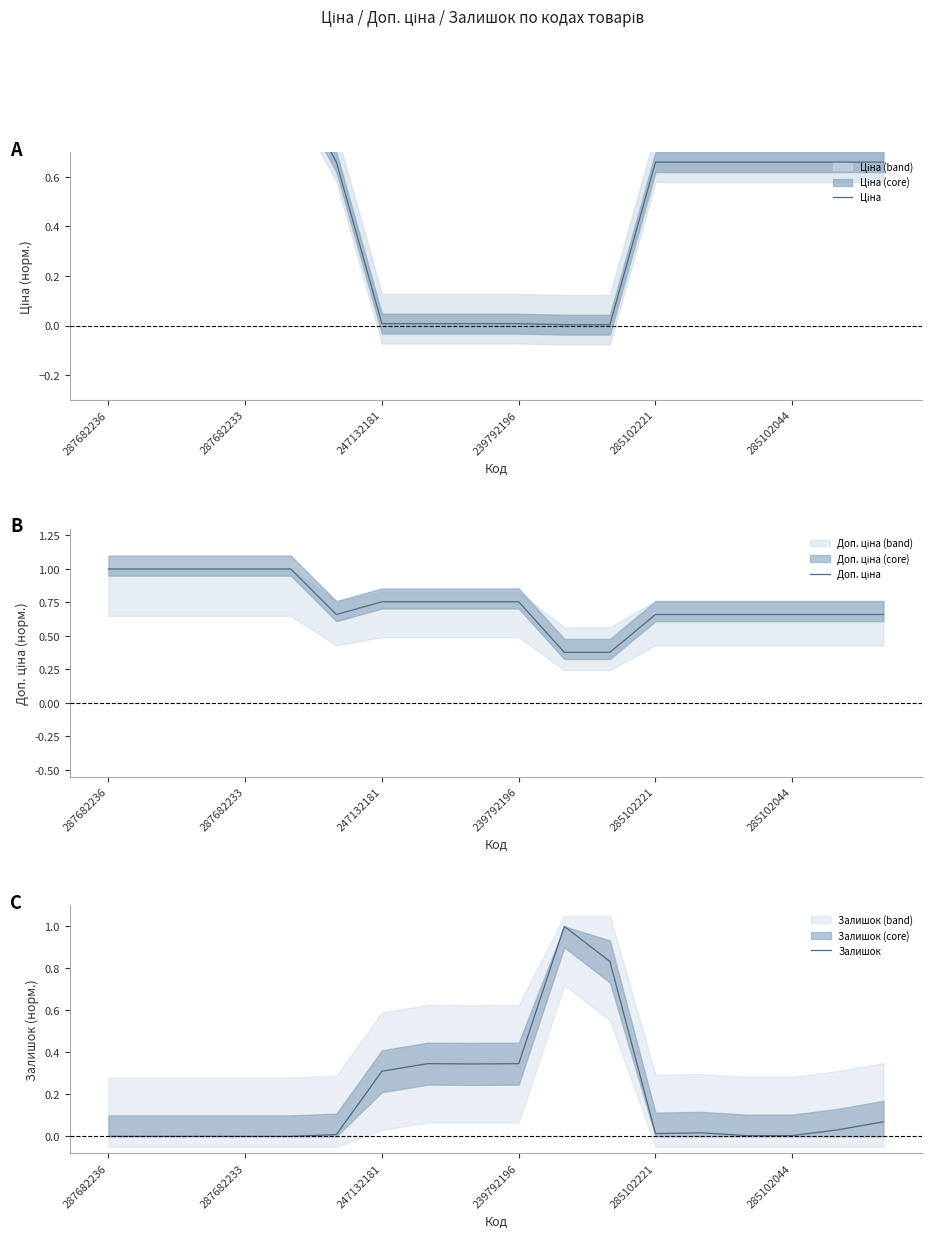

True or false: Залишок has a value of 0.0 at 287682236.

True